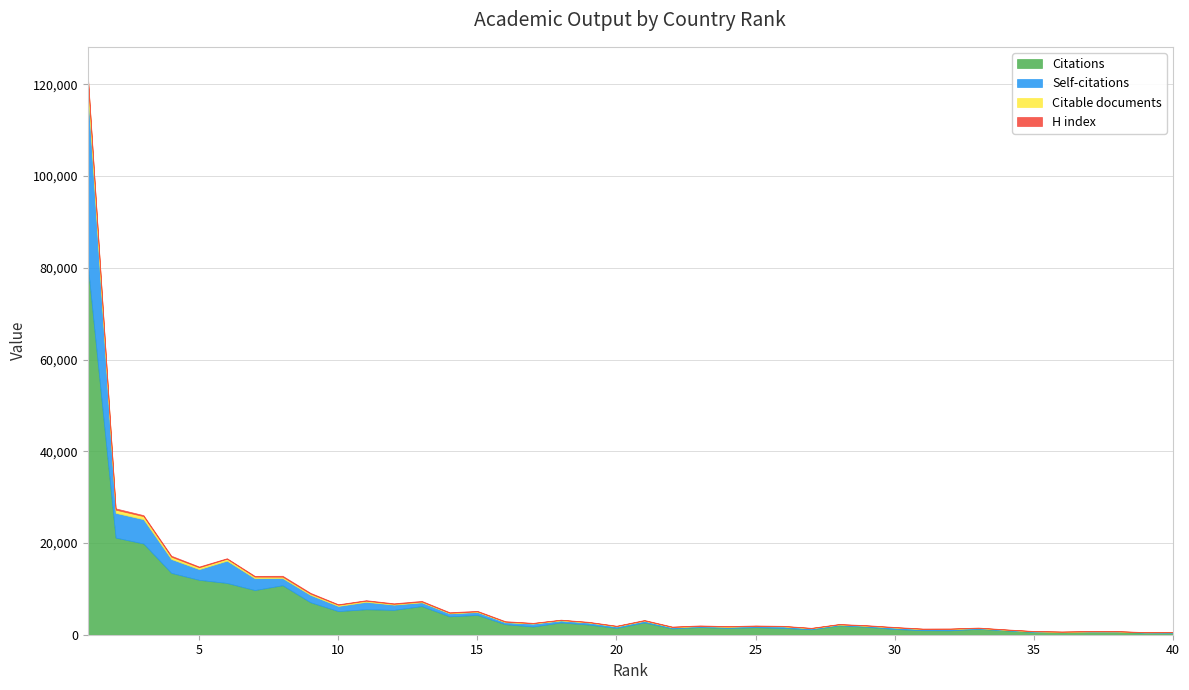

The value of Citations at 17 is 1791. True or false?

True